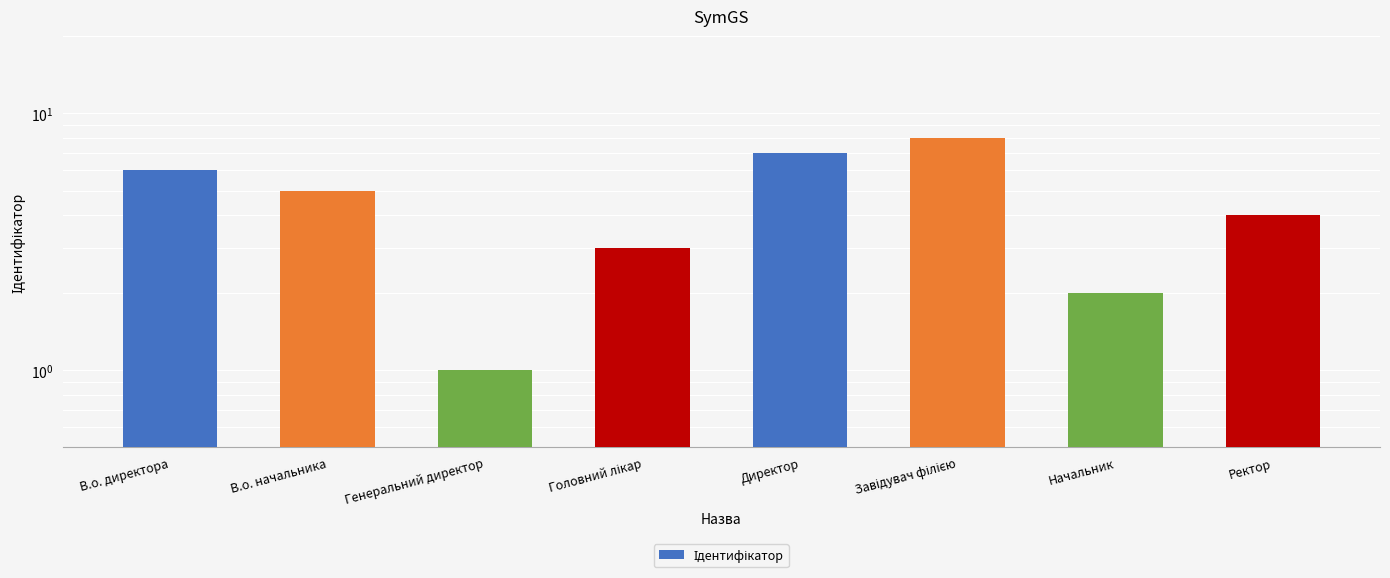

Reading left to right, extract all data points from this chart.

6	5	1	3	7	8	2	4